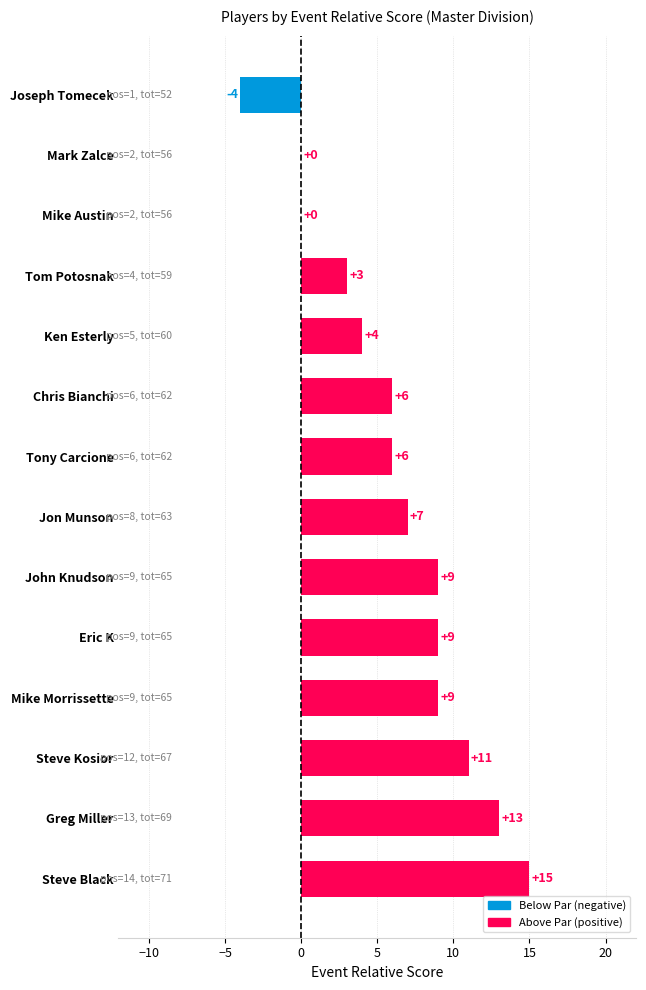

Reading top to bottom, list all the values displayed in this chart.

Joseph Tomecek=-4	Mark Zalce=0	Mike Austin=0	Tom Potosnak=3	Ken Esterly=4	Chris Bianchi=6	Tony Carcione=6	Jon Munson=7	John Knudson=9	Eric K=9	Mike Morrissette=9	Steve Kosior=11	Greg Miller=13	Steve Black=15